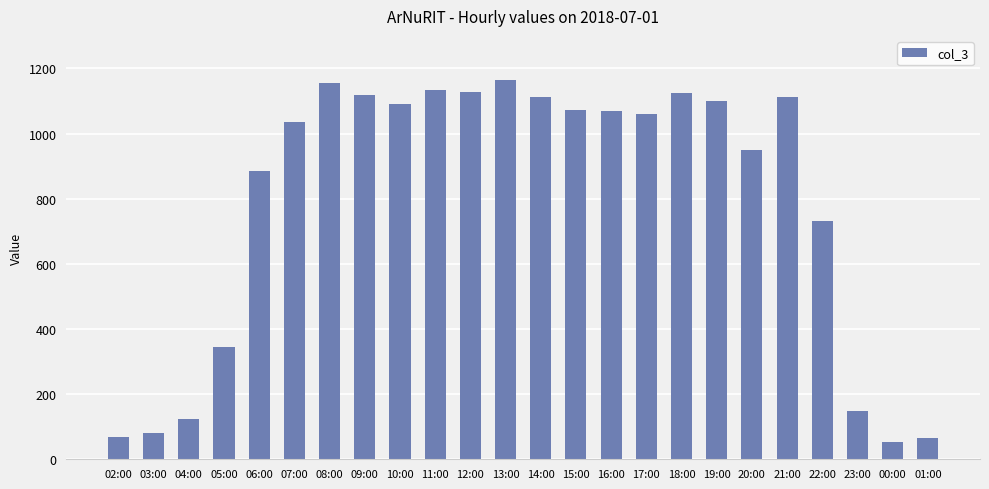

The value at 22:00 is 263. True or false?

False